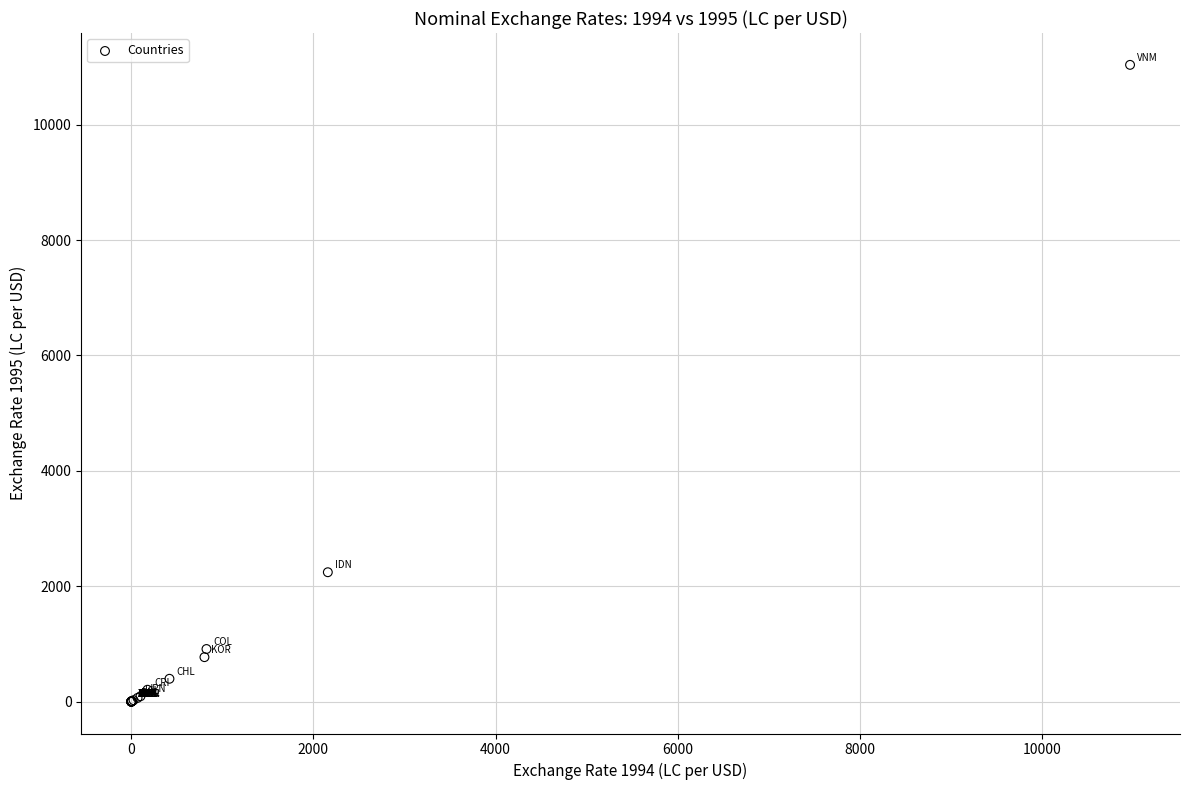

What Y value in the scatter plot is closest to 5518?

2243.5